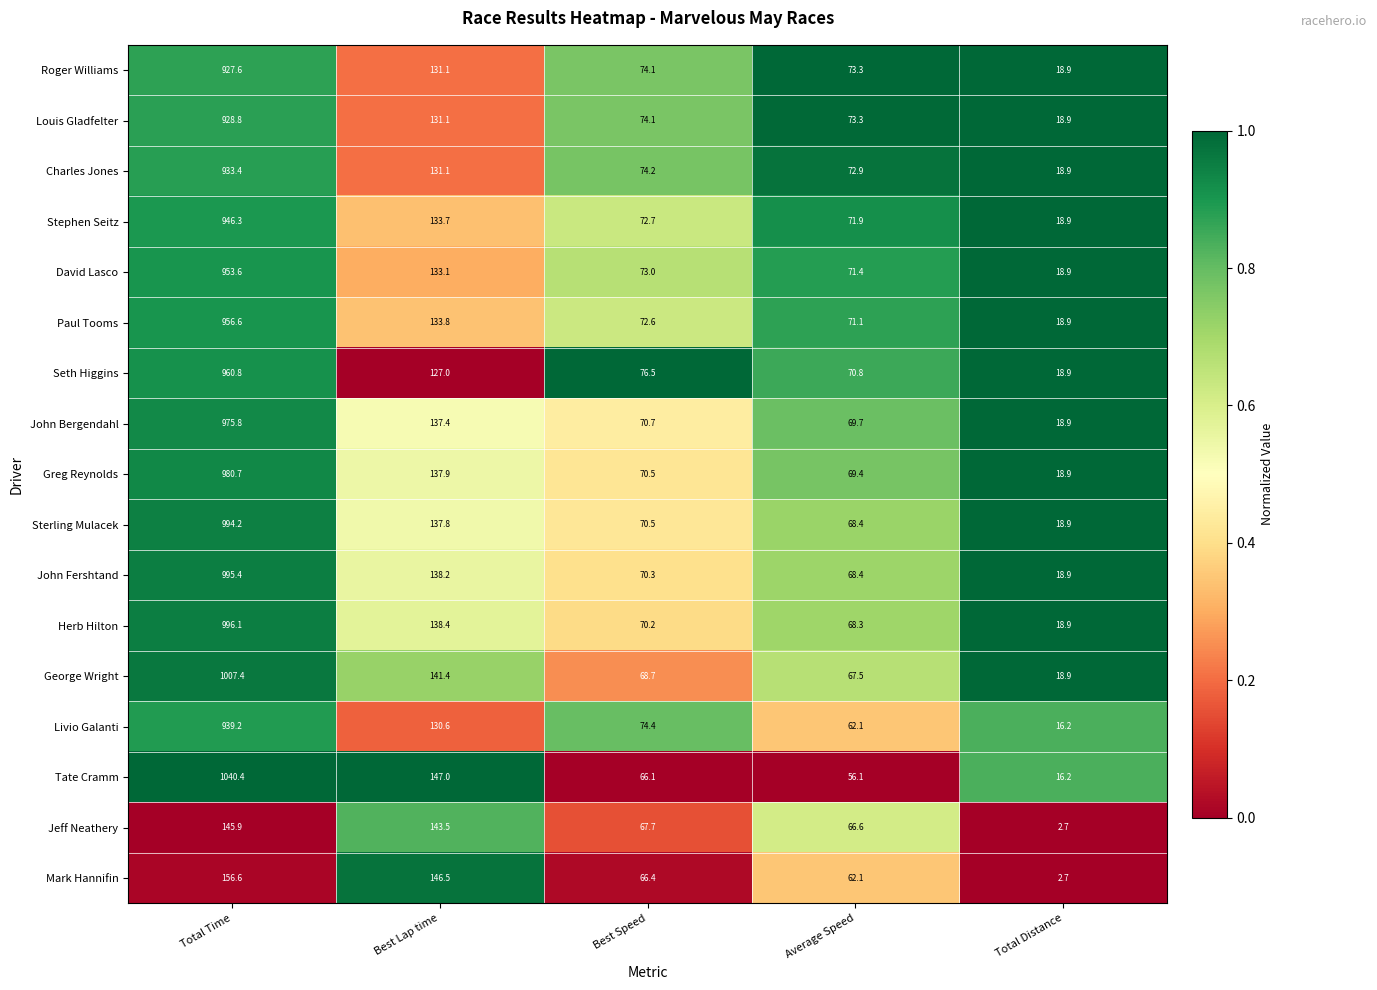

What is the minimum value for Paul Tooms?

18.9